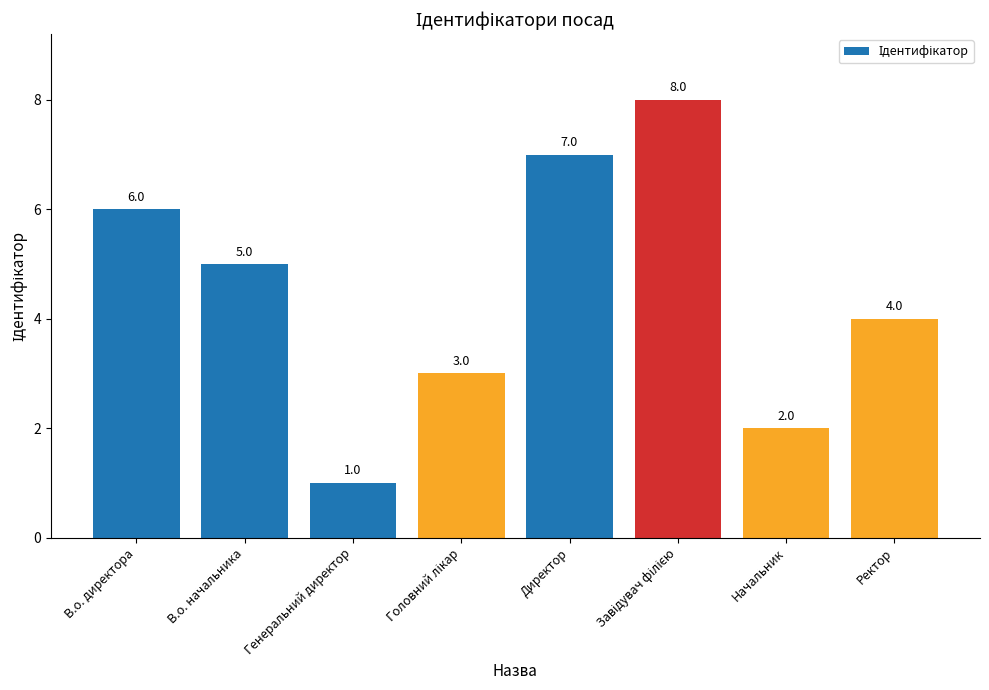

Reading right to left, list all the values displayed in this chart.

4	2	8	7	3	1	5	6